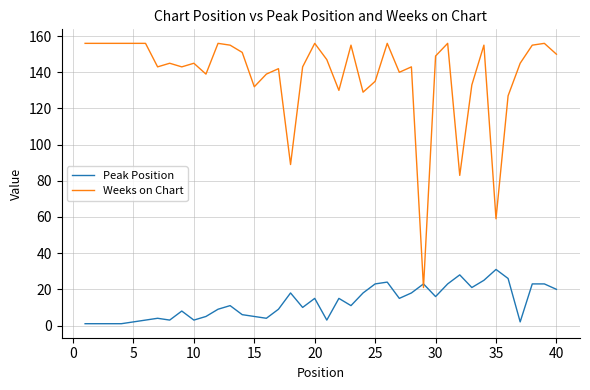

Which series has the largest total across all categories?

Weeks on Chart